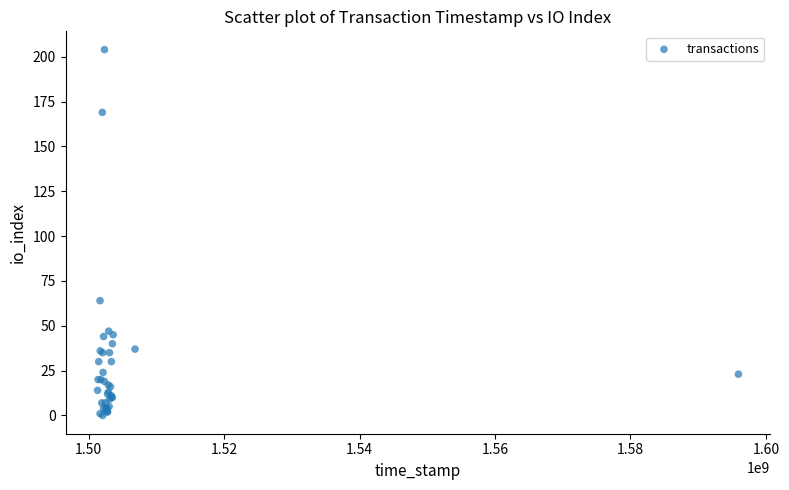

What Y value in the scatter plot is closest to 102?

64